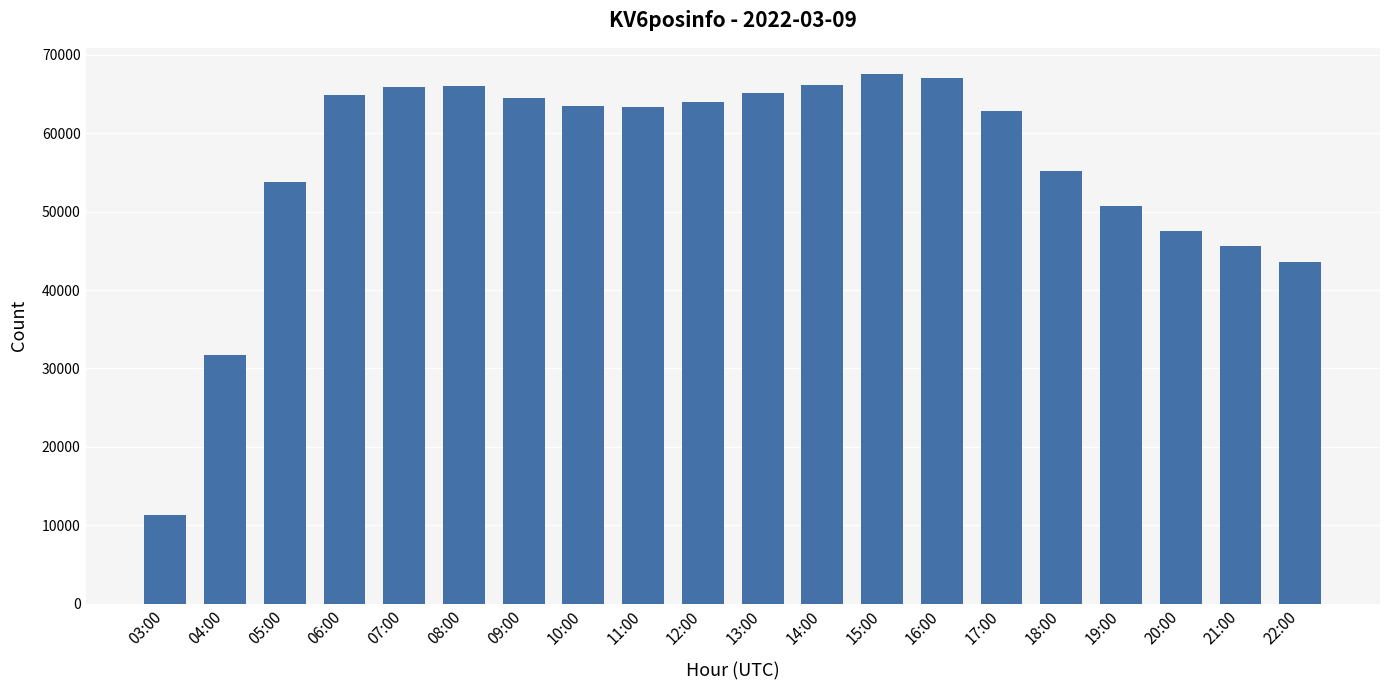

Between 04:00 and 19:00, which is larger?

19:00